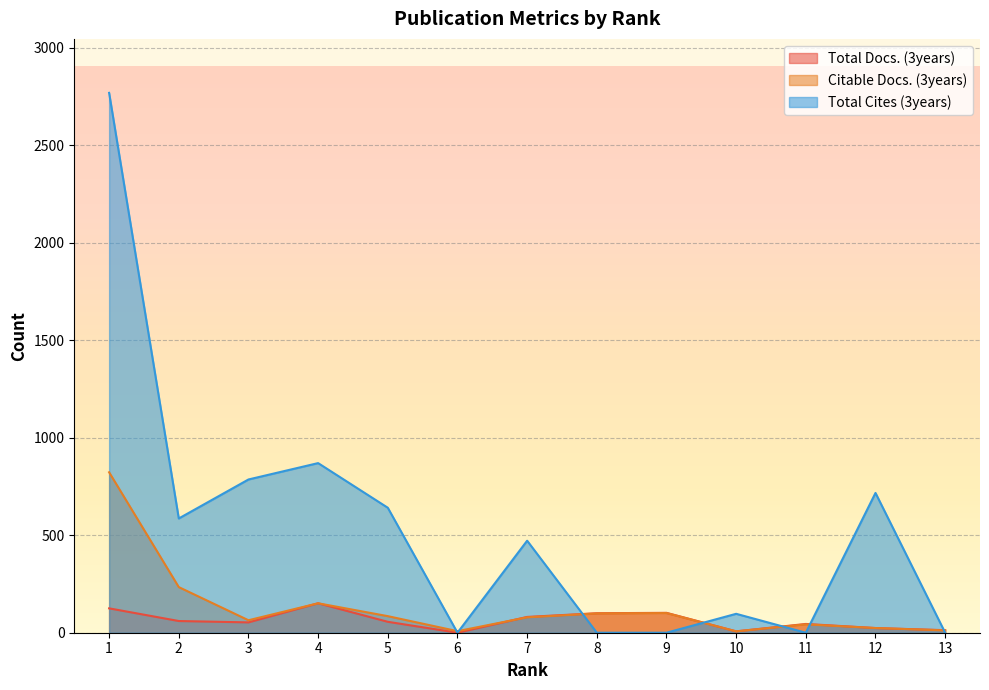

List the labels in order of Total Cites (3years) value, largest first.

1, 4, 3, 12, 5, 2, 7, 10, 6, 8, 9, 11, 13